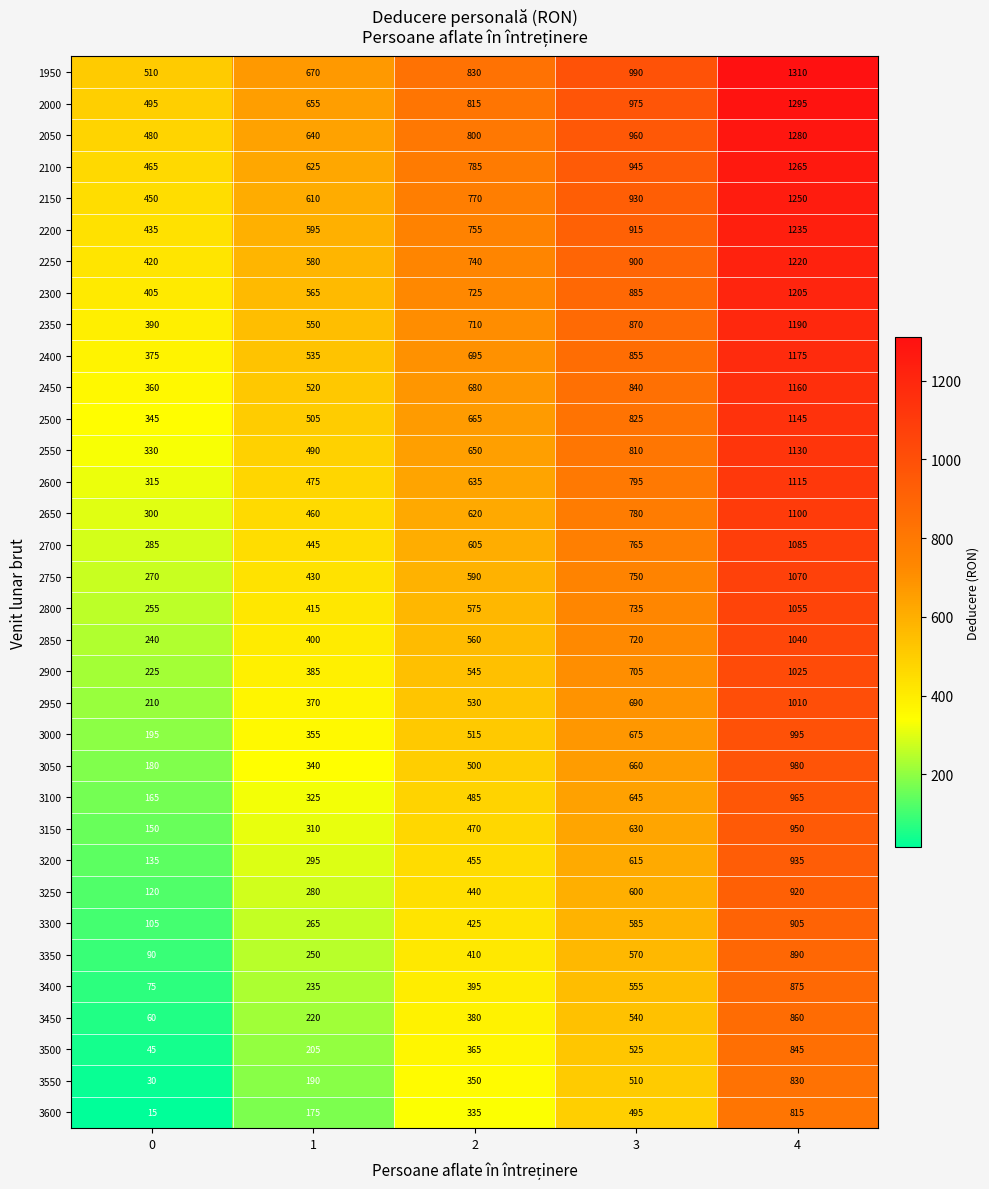

What is the spread (max minus min) of values at 4?

495